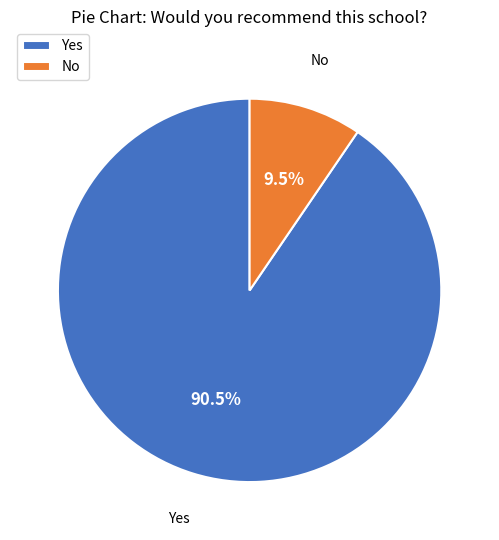

Which slice is the largest?

Yes